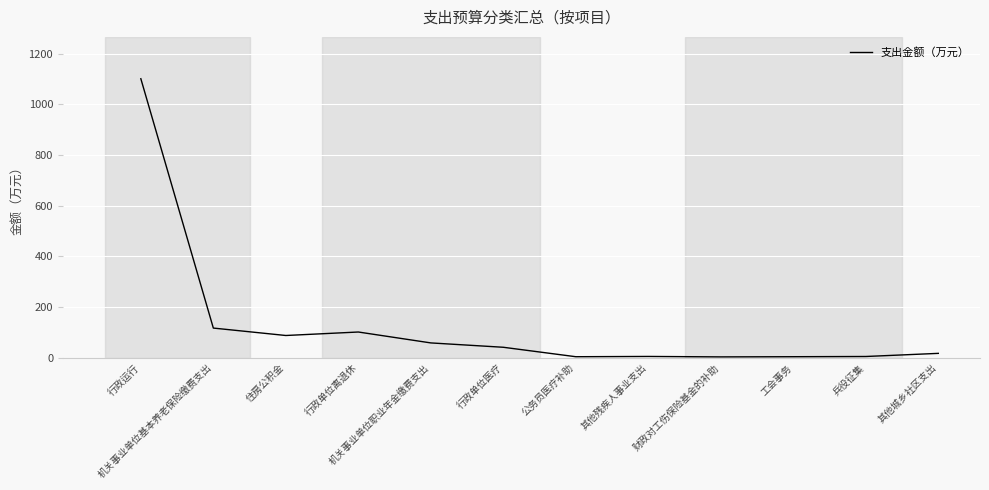

Between 行政运行 and 兵役征集, which is larger?

行政运行